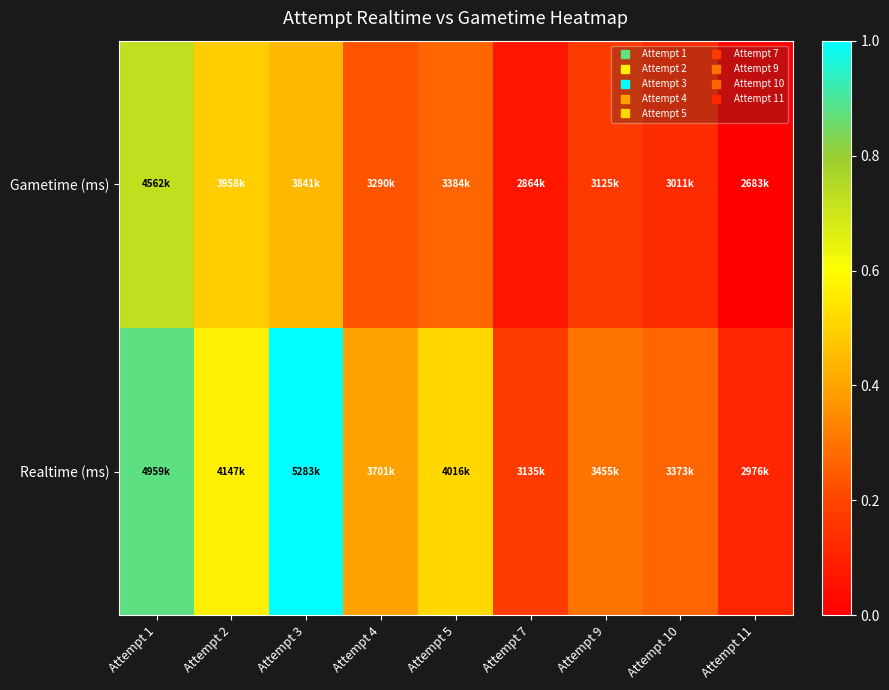

Rank the series at Attempt 5 from highest to lowest value.

Realtime (ms), Gametime (ms)